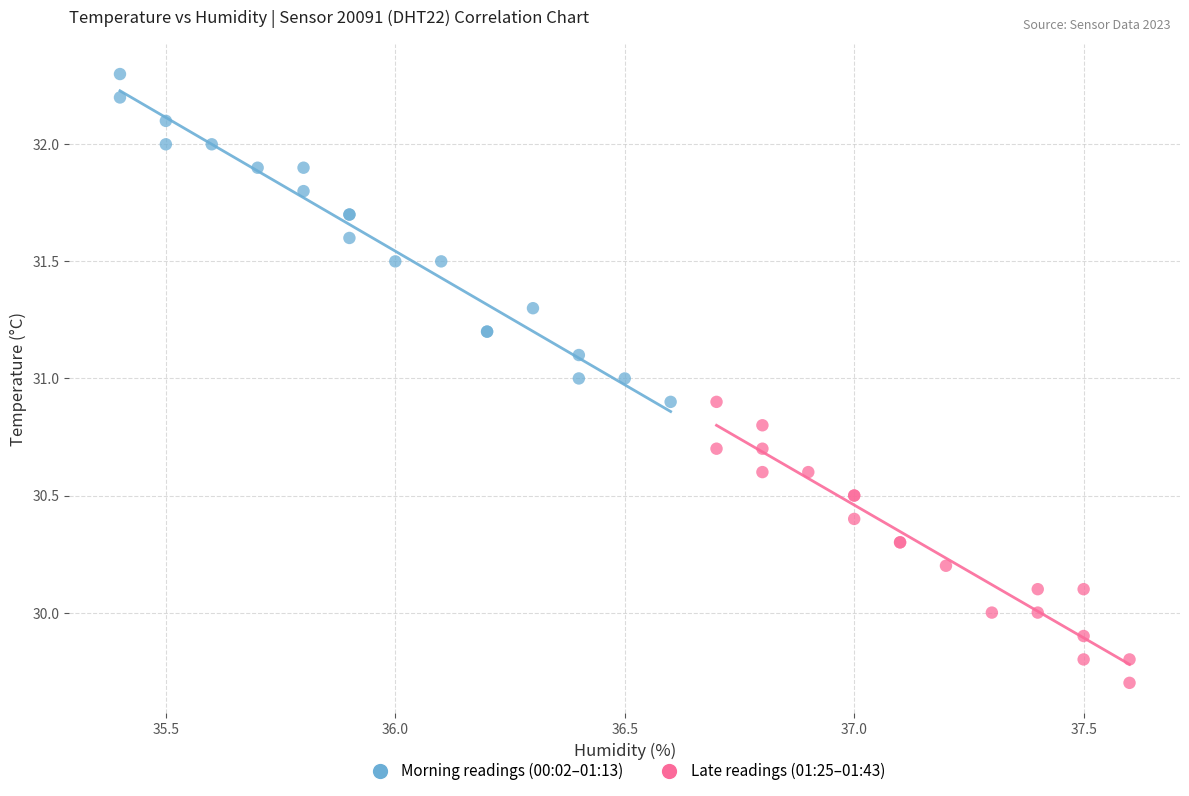

Which series has the largest Y range (max minus min)?

Morning readings (00:02–01:13)